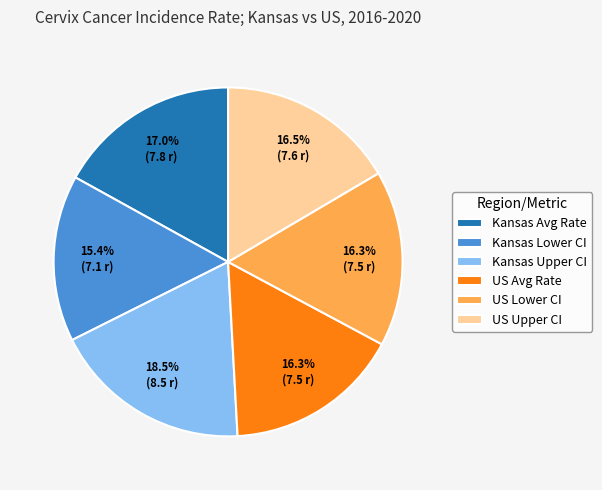

Is there a majority slice in this chart?

No